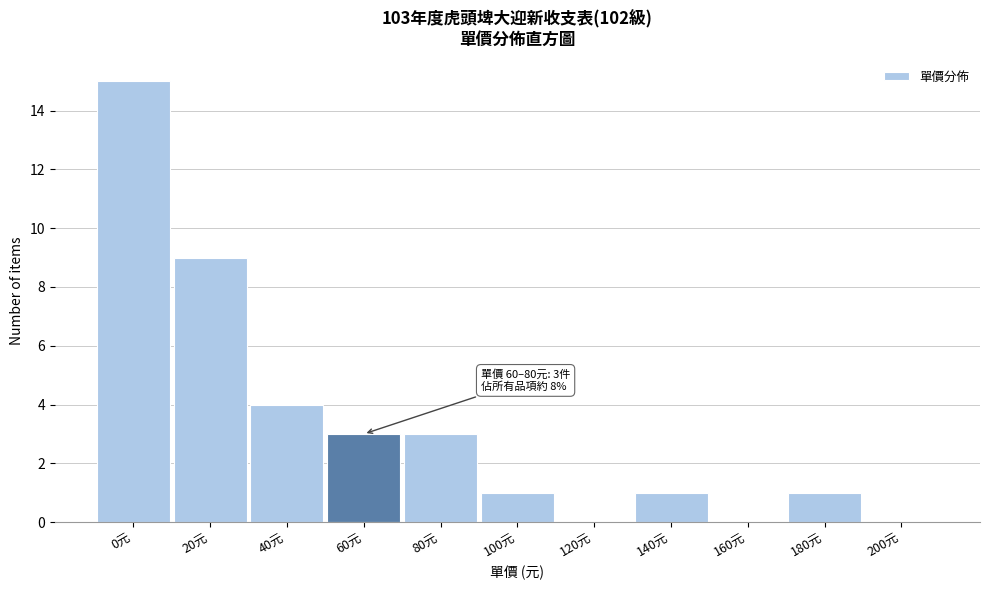

Reading left to right, what are all the values shown in this chart?

0元=15	20元=9	40元=4	60元=3	80元=3	100元=1	120元=0	140元=1	160元=0	180元=1	200元=0